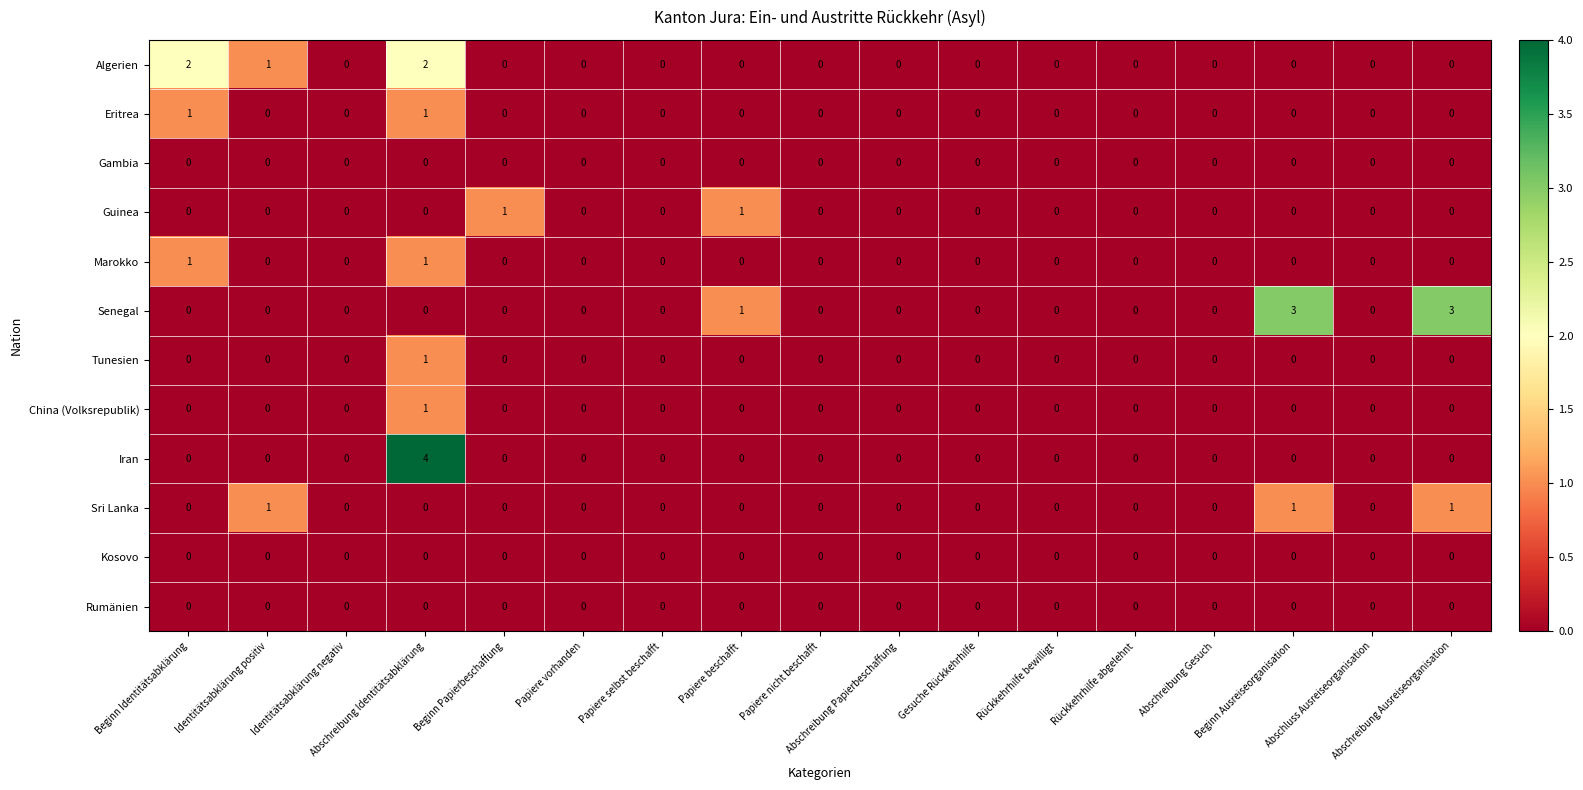

What is the difference between the highest and lowest values at Beginn Ausreiseorganisation?

3